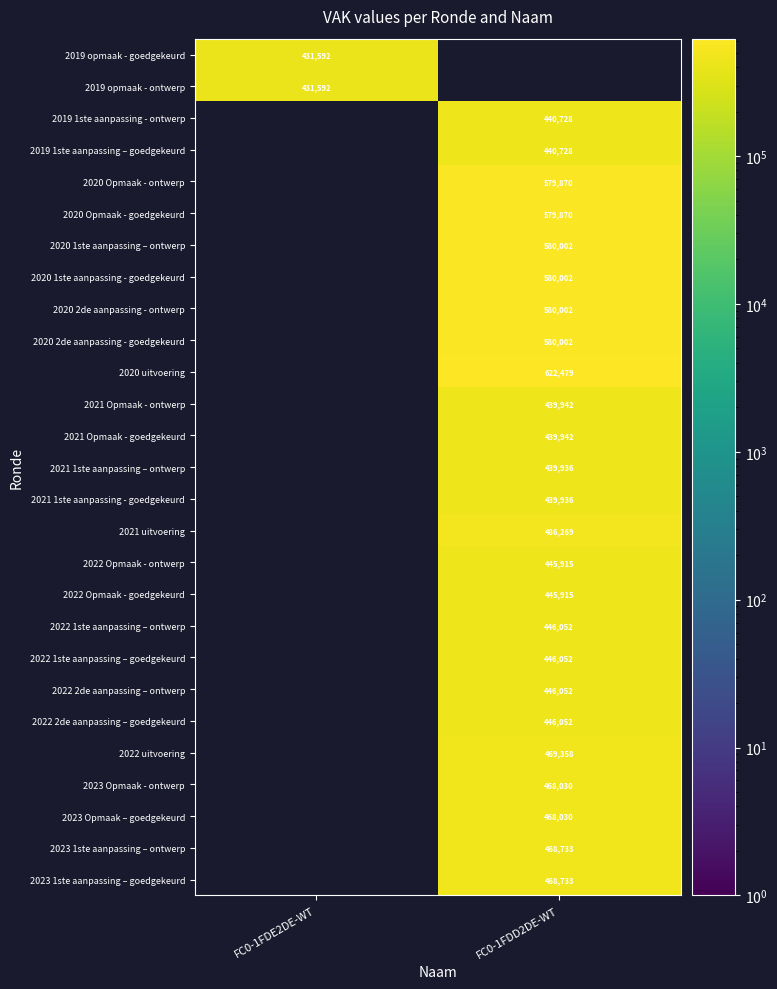

Is it true that 2021 1ste aanpassing - goedgekeurd equals 610015 at FC0-1FDD2DE-WT?

False